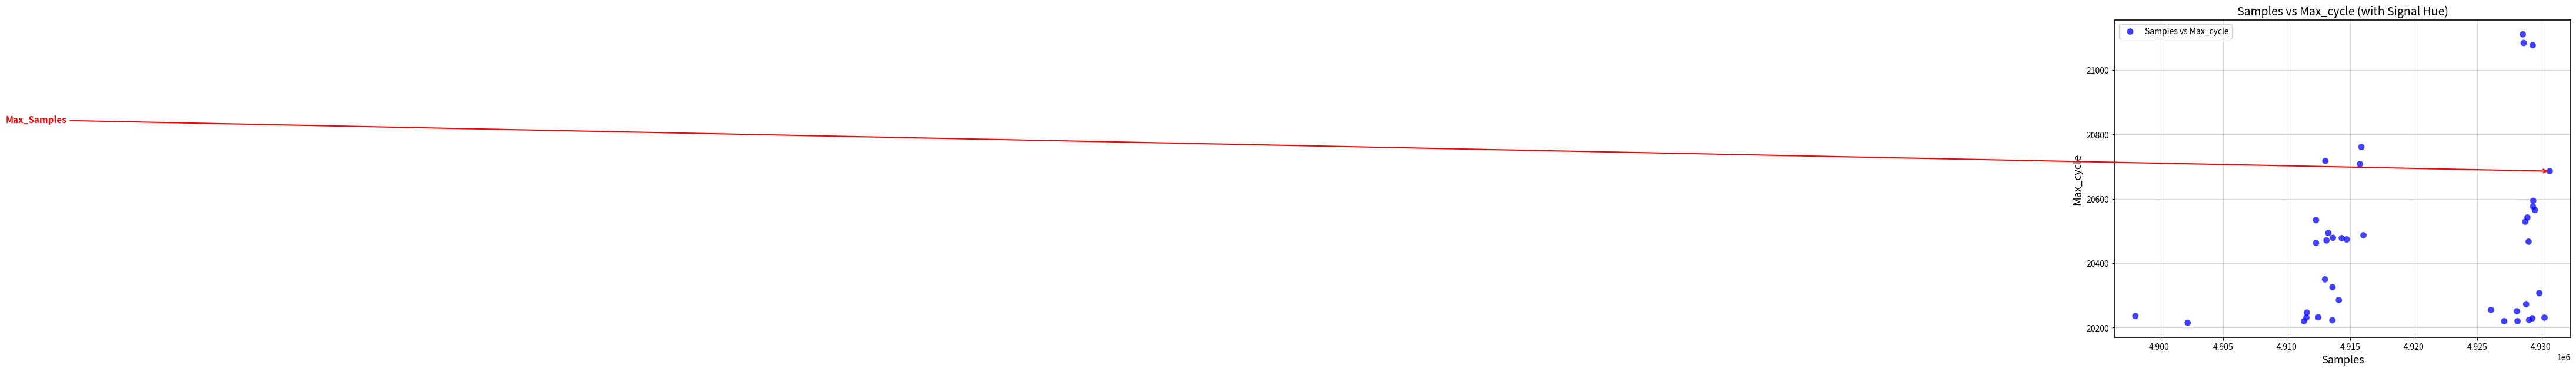

What Y value in the scatter plot is closest to 20663?

20686